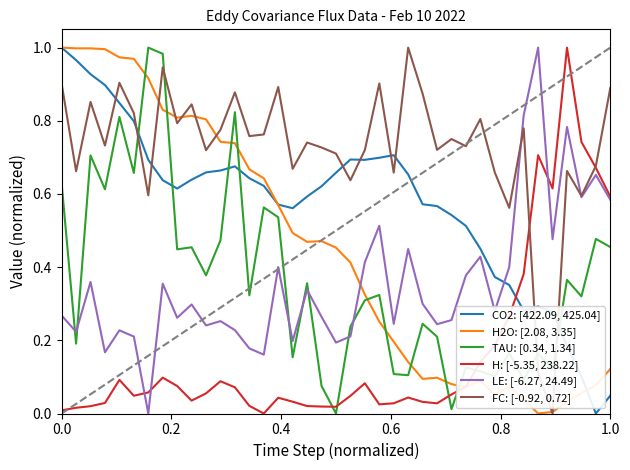

At how many categories does at least one series exceed 0?

39